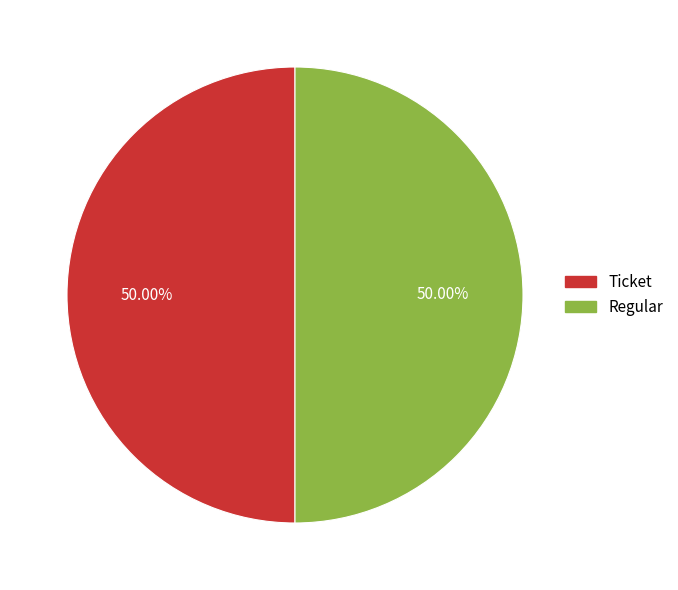

Do Ticket and Regular together represent more than half of the pie?

Yes